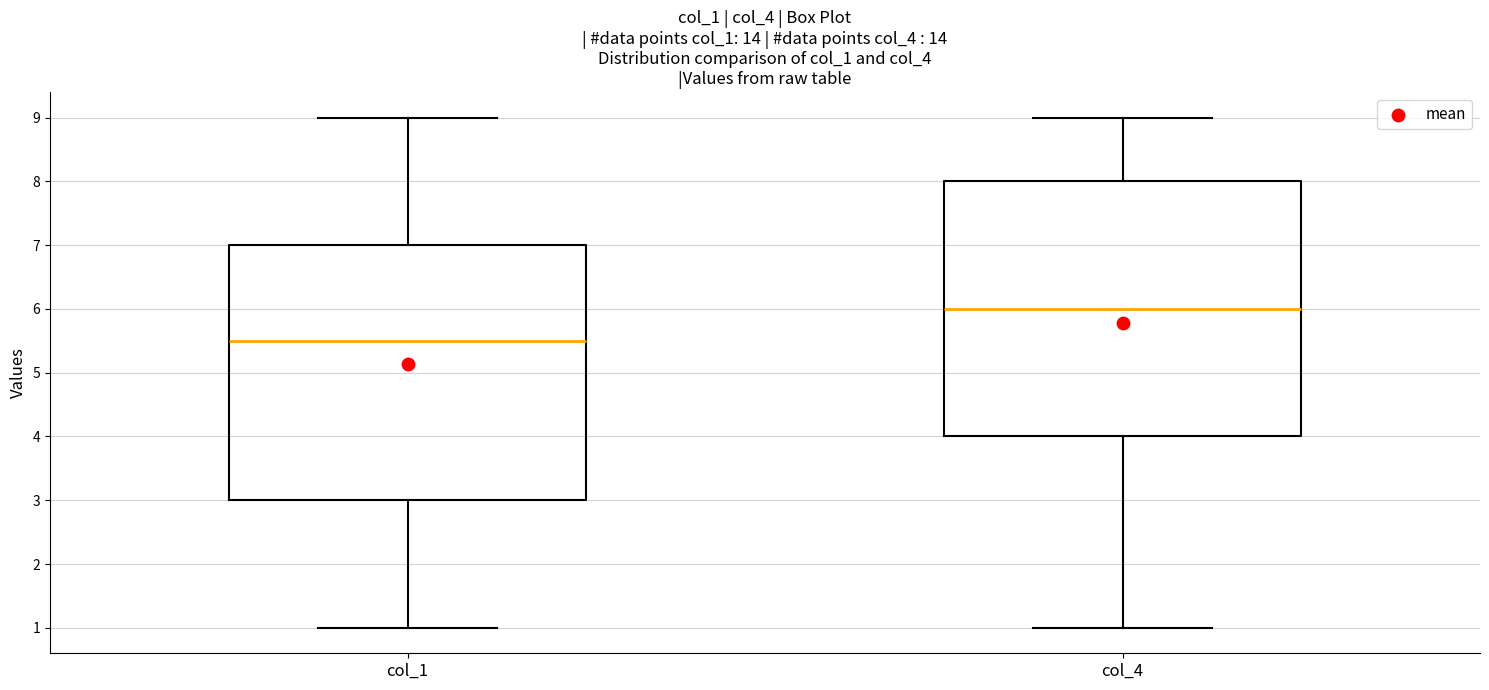

Where does the lower whisker of the box for col_1 end on the y-axis? The values are not printed on the chart, so give them approximately, as read against the axis.

1.0